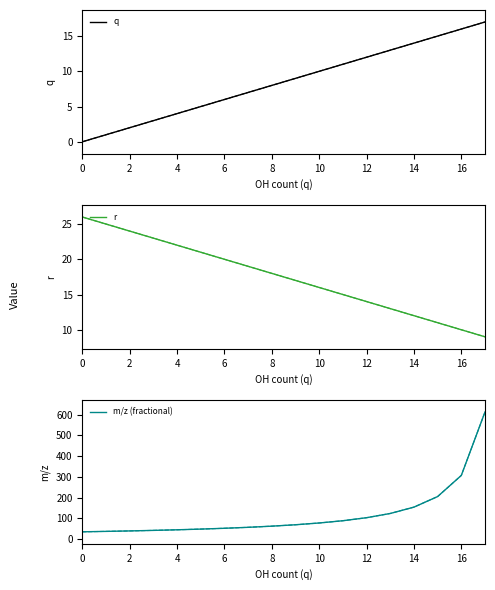

What is the difference between the maximum and second lowest values in the q (dashed) series?

16.0